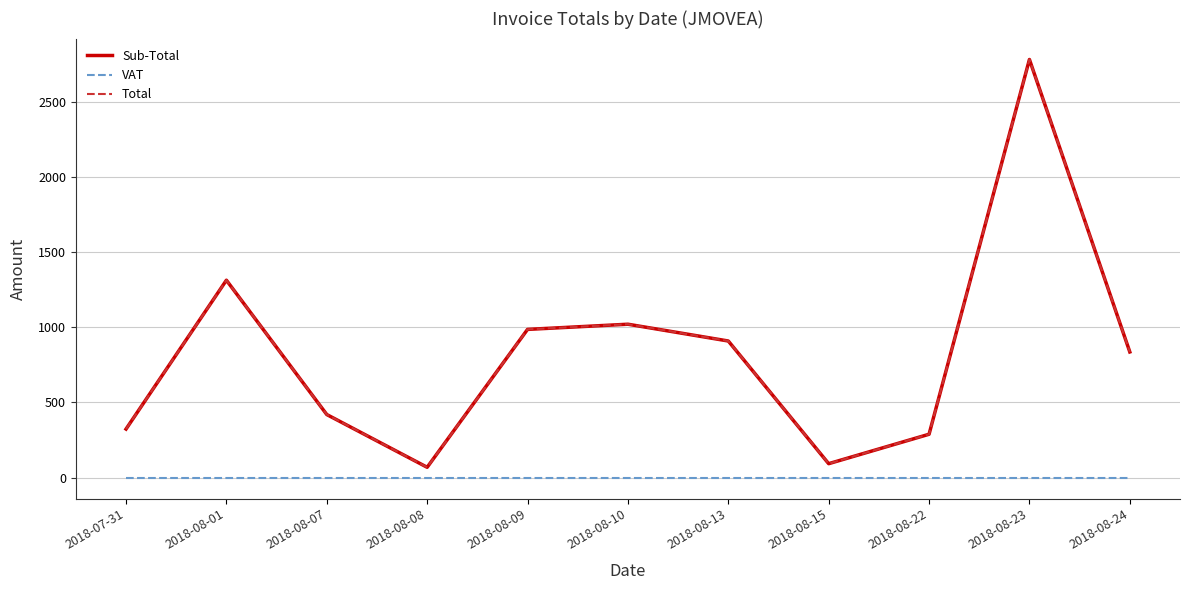

At which category is the sum across all series the highest?

2018-08-23